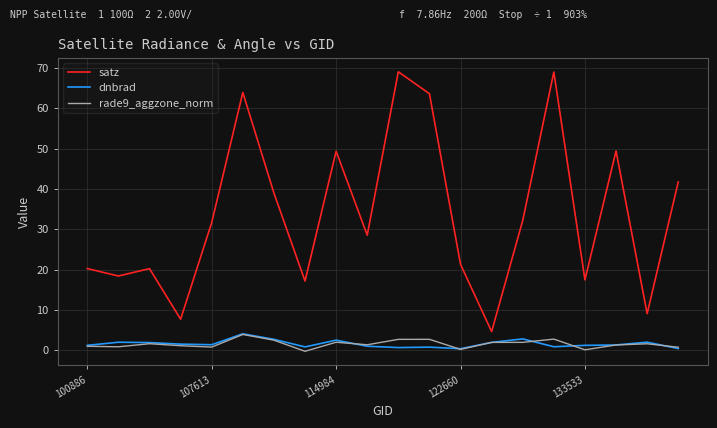

What is the maximum value for satz?

69.0